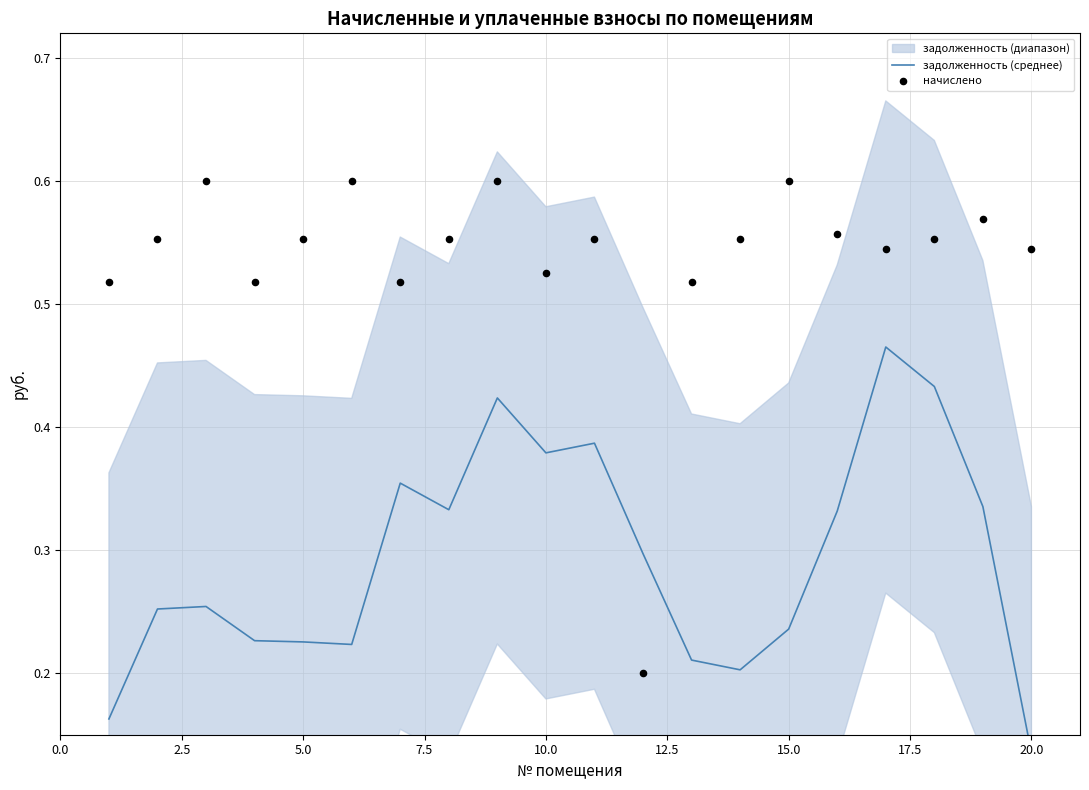

At how many categories does at least one series exceed 0?

20